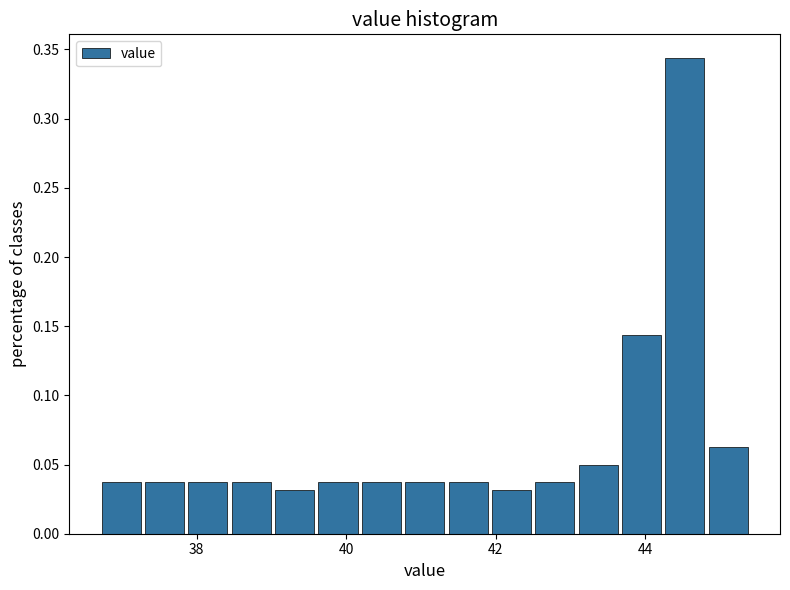

Around what value on the x-axis is the tallest bar? Give the approximate position of its centre, as read against the axis.

44.6